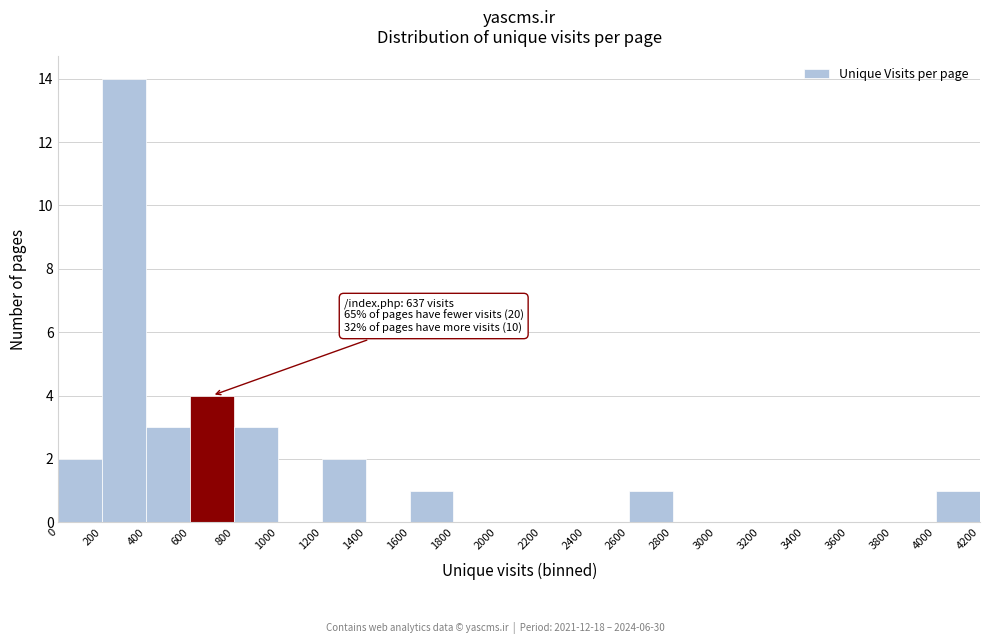

Which range on the x-axis has the tallest bar?

200 to 400